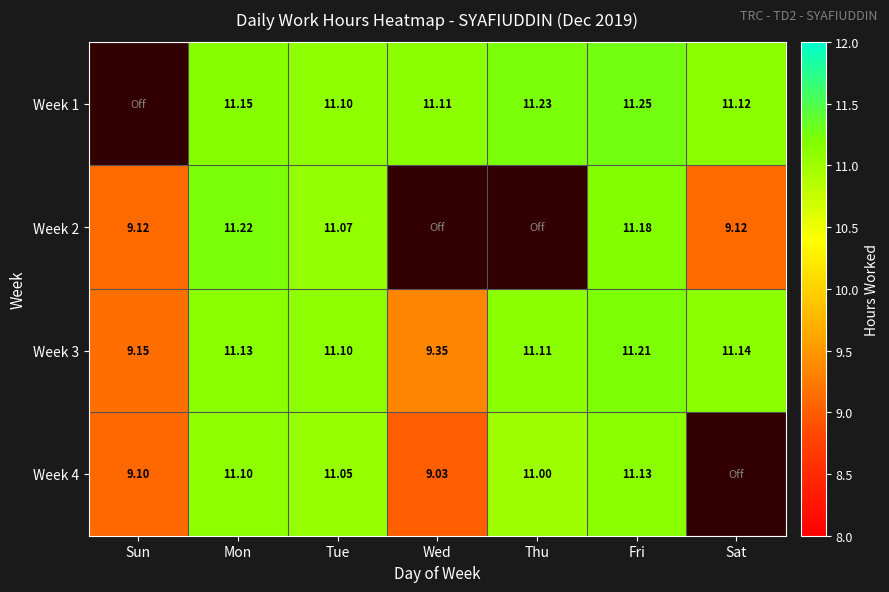

Between Sun and Tue, which is larger?

Tue